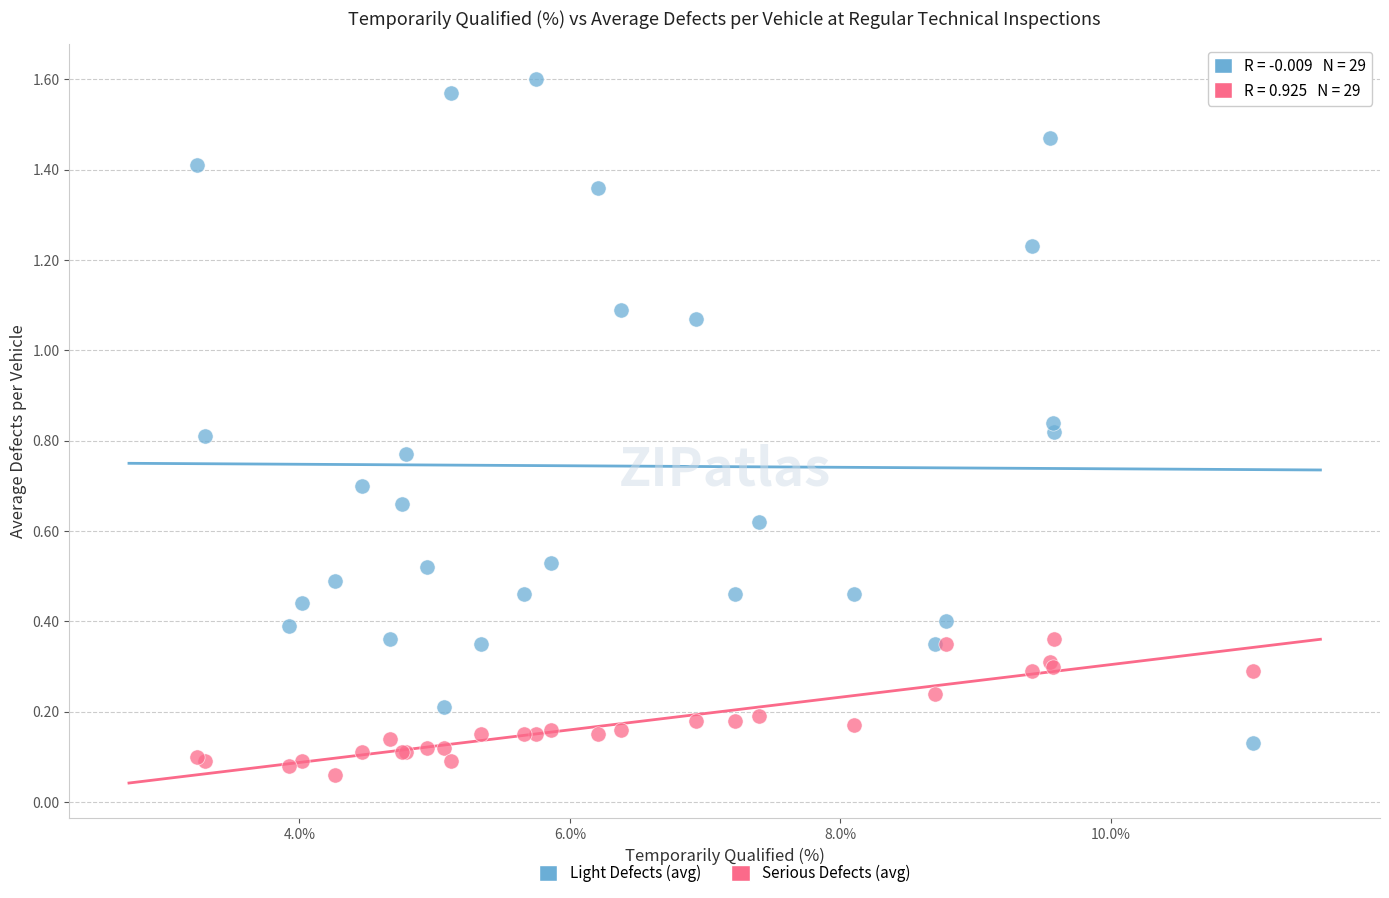

Which series contains the lowest Y value?

Serious Defects (avg)